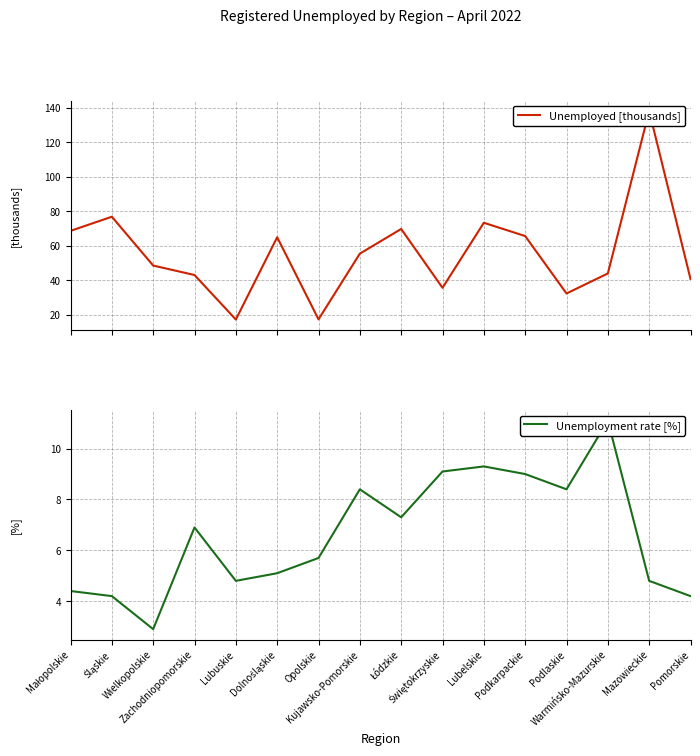

Reading left to right, transcribe all the data shown in this chart.

Unemployed [thousands]: Małopolskie=68.6	Śląskie=76.8	Wielkopolskie=48.5	Zachodniopomorskie=43.0	Lubuskie=17.2	Dolnośląskie=64.9	Opolskie=17.3	Kujawsko-Pomorskie=55.4	Łódzkie=69.7	Świętokrzyskie=35.6	Lubelskie=73.3	Podkarpackie=65.6	Podlaskie=32.3	Warmińsko-Mazurskie=43.9	Mazowieckie=138.1	Pomorskie=40.7
Unemployment rate [%]: Małopolskie=4.4	Śląskie=4.2	Wielkopolskie=2.9	Zachodniopomorskie=6.9	Lubuskie=4.8	Dolnośląskie=5.1	Opolskie=5.7	Kujawsko-Pomorskie=8.4	Łódzkie=7.3	Świętokrzyskie=9.1	Lubelskie=9.3	Podkarpackie=9.0	Podlaskie=8.4	Warmińsko-Mazurskie=11.1	Mazowieckie=4.8	Pomorskie=4.2